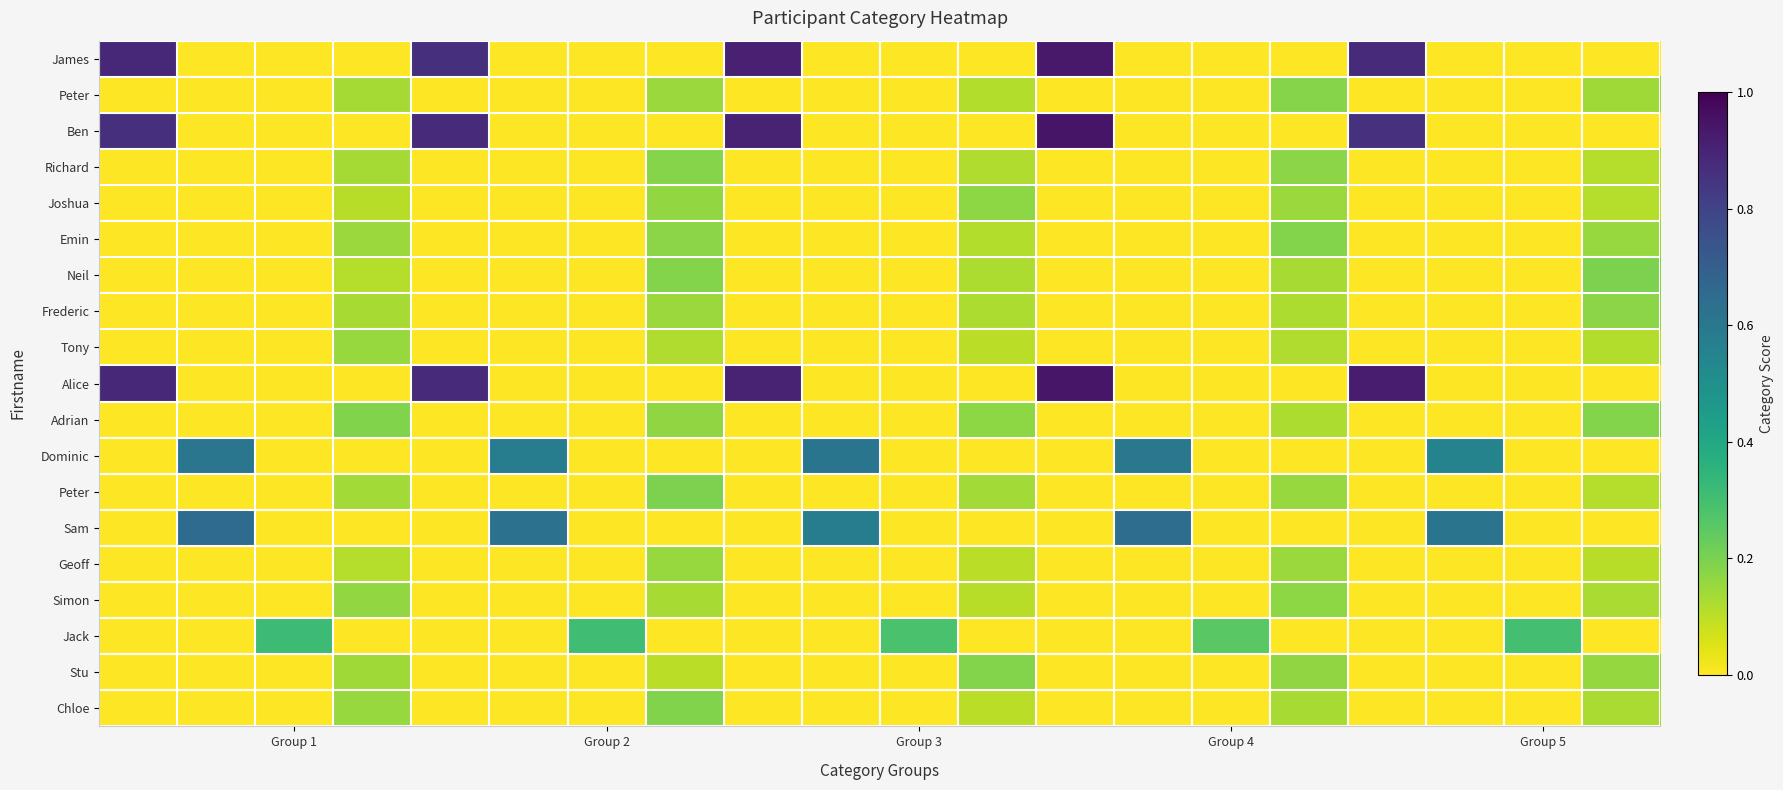

At how many categories does at least one series exceed 0?

20